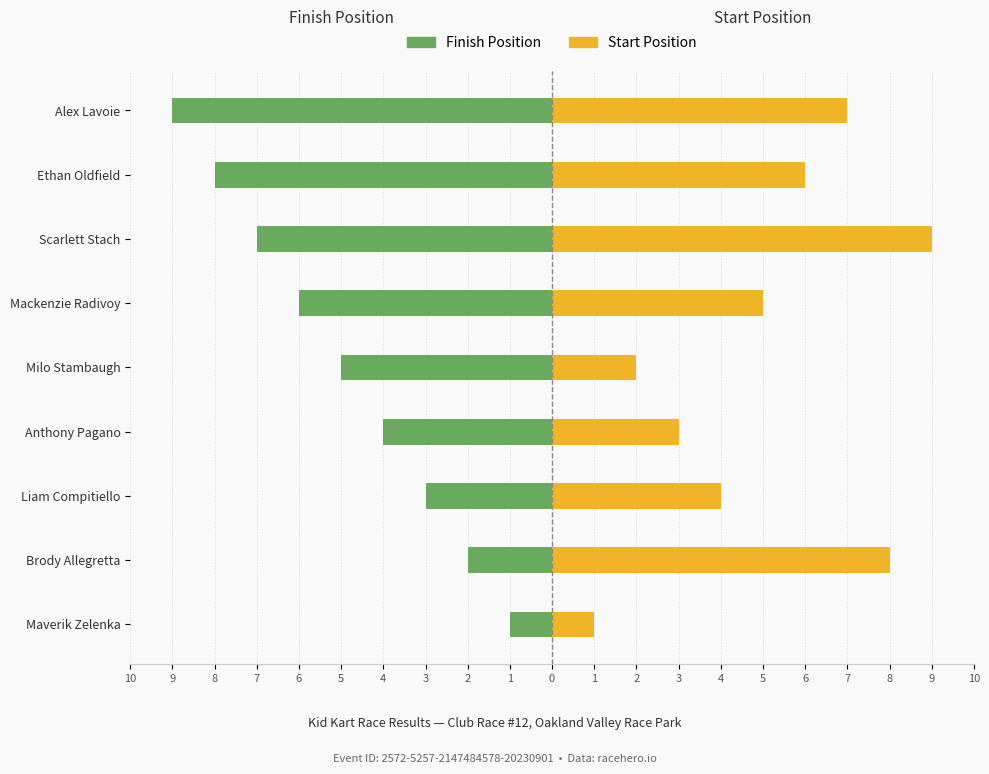

How many data points in Finish Position are less than -5?

4